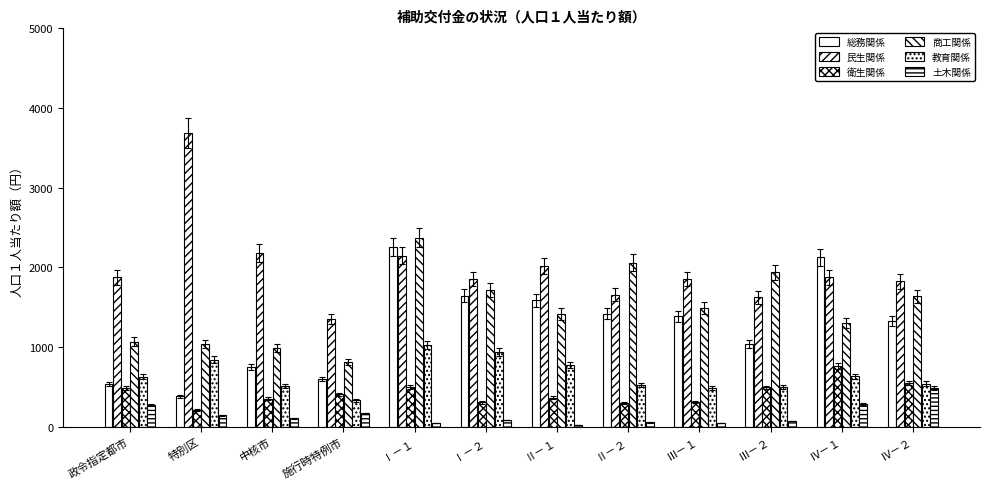

What position from the right is 特別区?

11